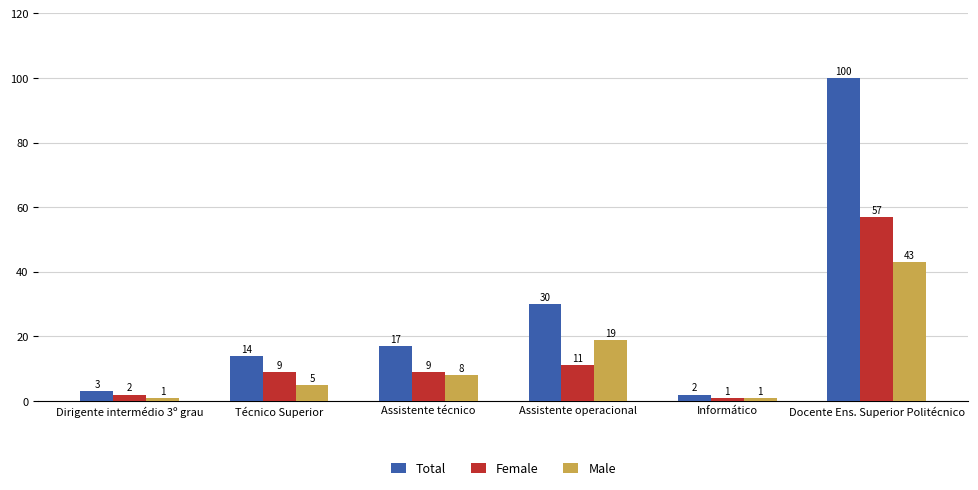

What is the difference between the maximum and minimum values in the Total series?

98